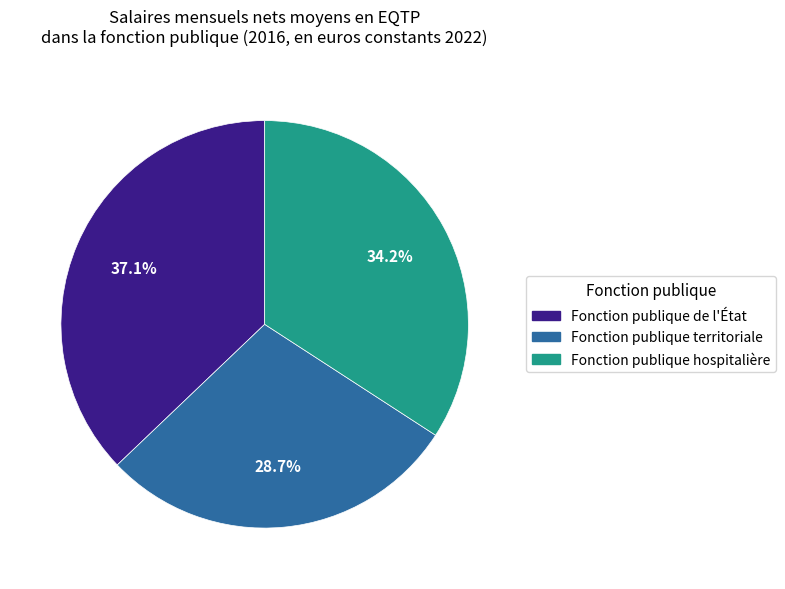

To the nearest percent, what portion does Fonction publique territoriale represent?

29%